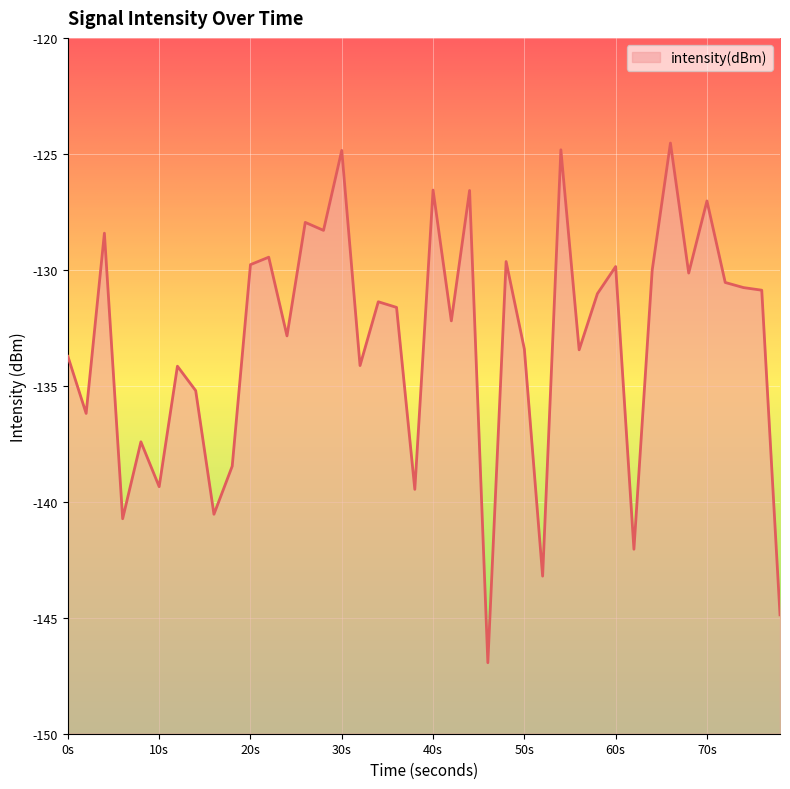

The value at 0s is -62.0. True or false?

False